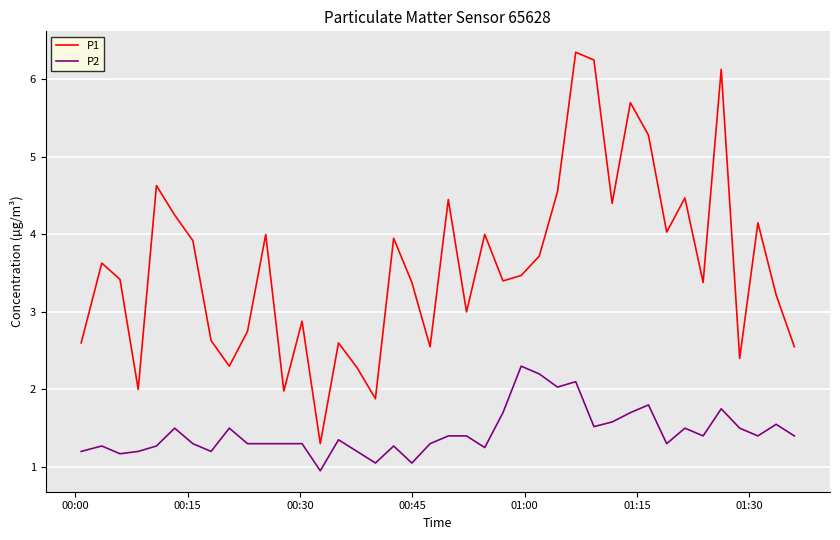

What is the lowest value of the P1 series?

1.3